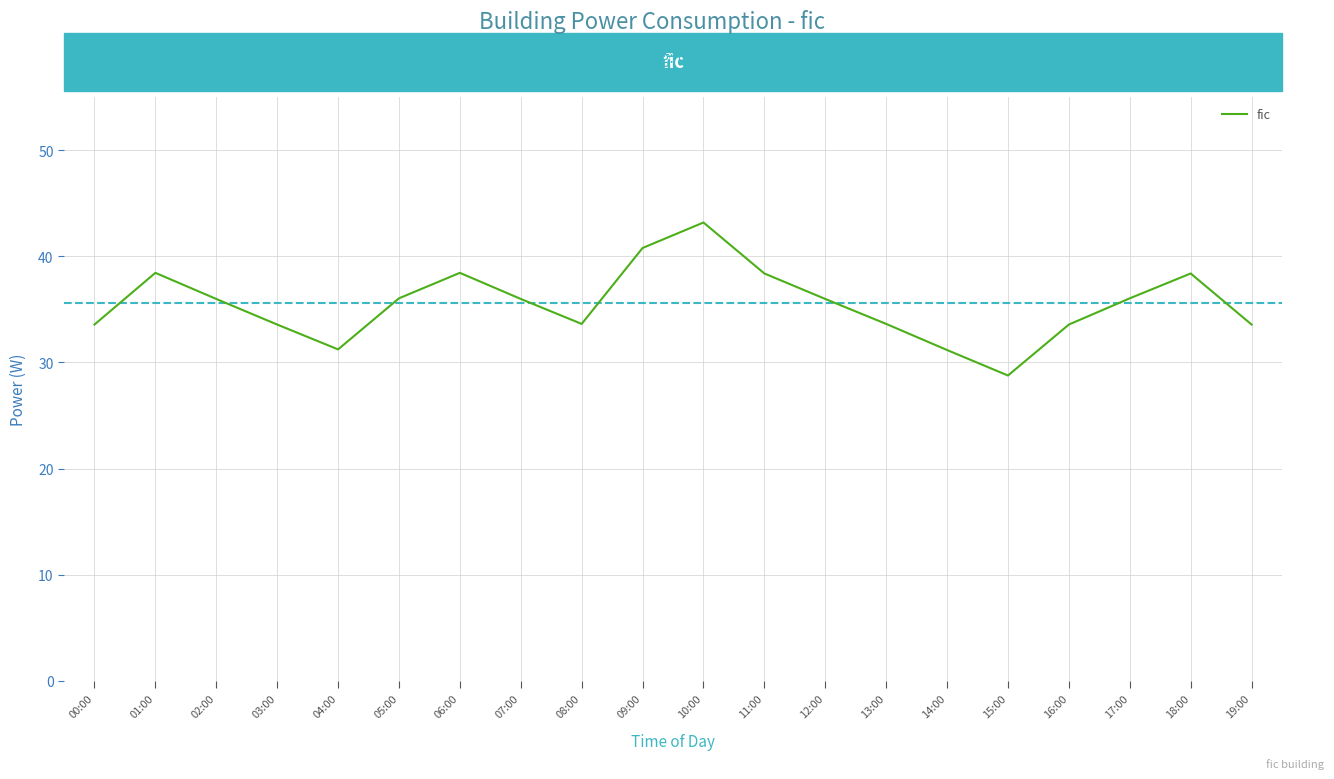

Which label corresponds to the smallest value in the chart?

15:00